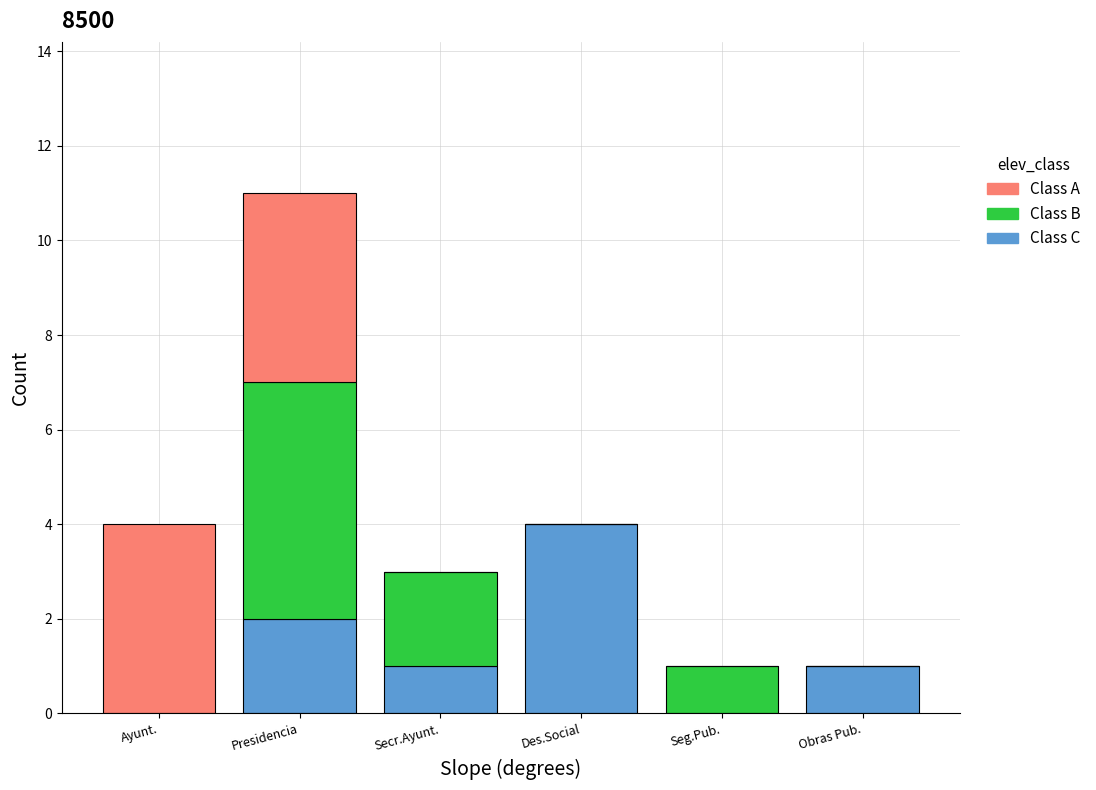

Reading left to right, list the values for the Class C series.

Ayunt.=0	Presidencia=2	Secr.Ayunt.=1	Des.Social=4	Seg.Pub.=0	Obras Pub.=1